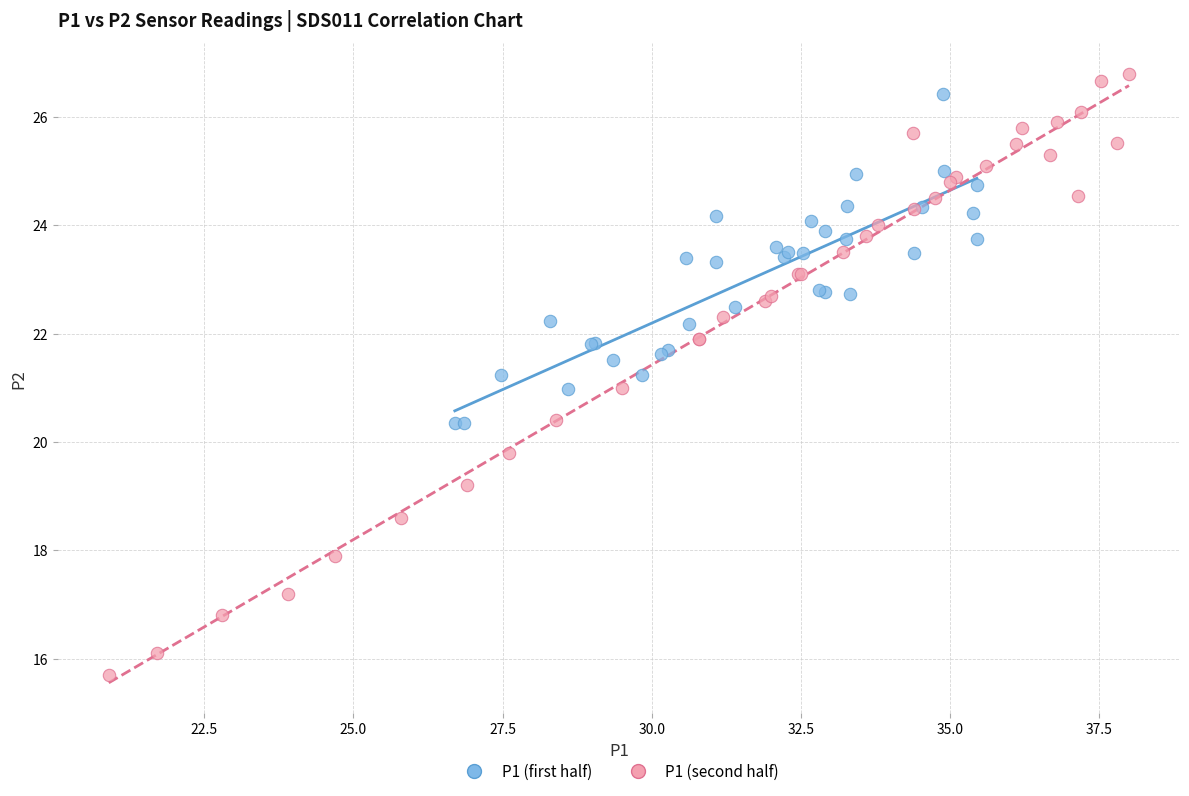

Which series reaches the minimum Y coordinate?

P1 (second half)